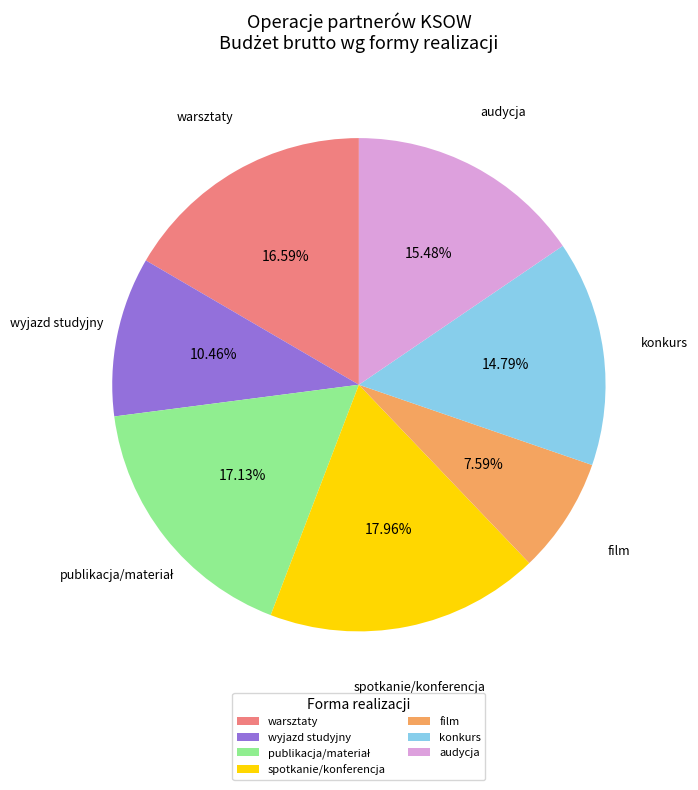

To the nearest percent, what is the difference between the largest and smallest slice percentages?

10%